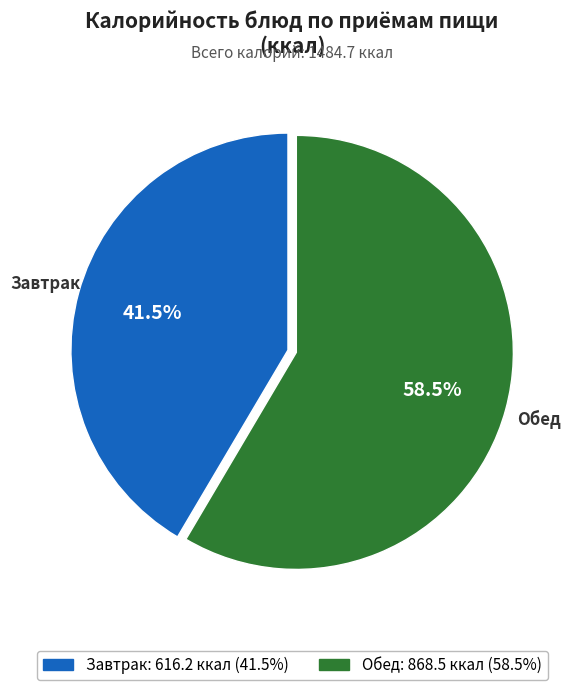

Is there any slice that represents more than half of the pie?

Yes